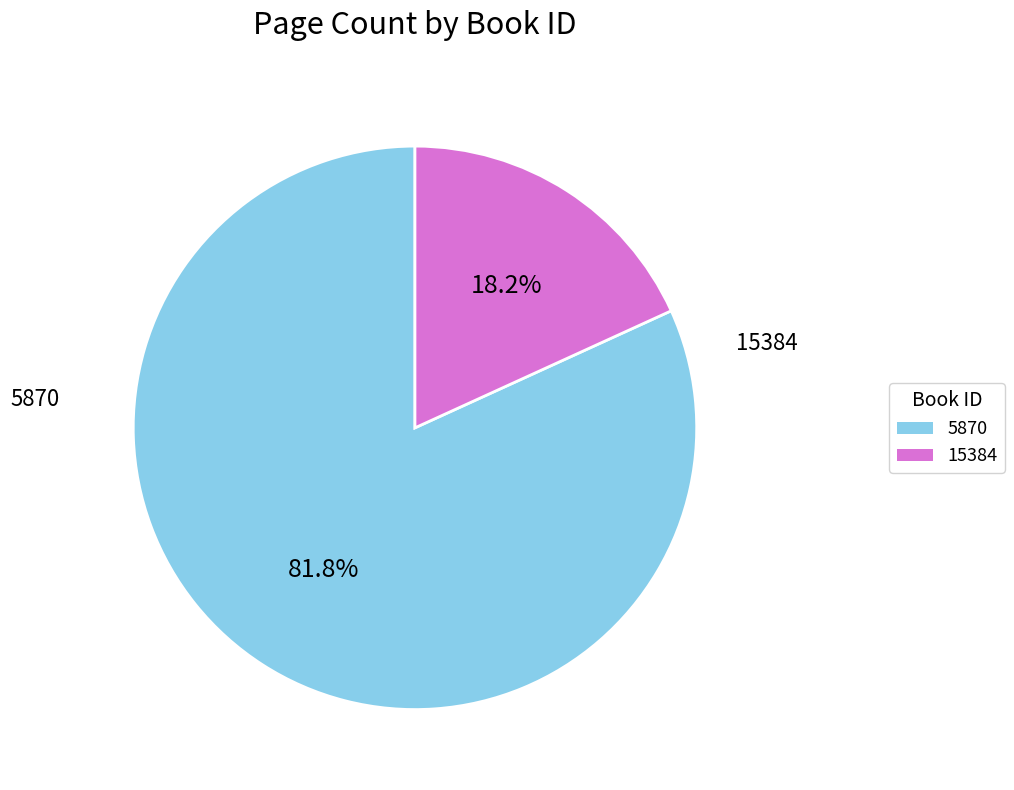

The 5870 slice represents 75% of the pie. True or false?

False